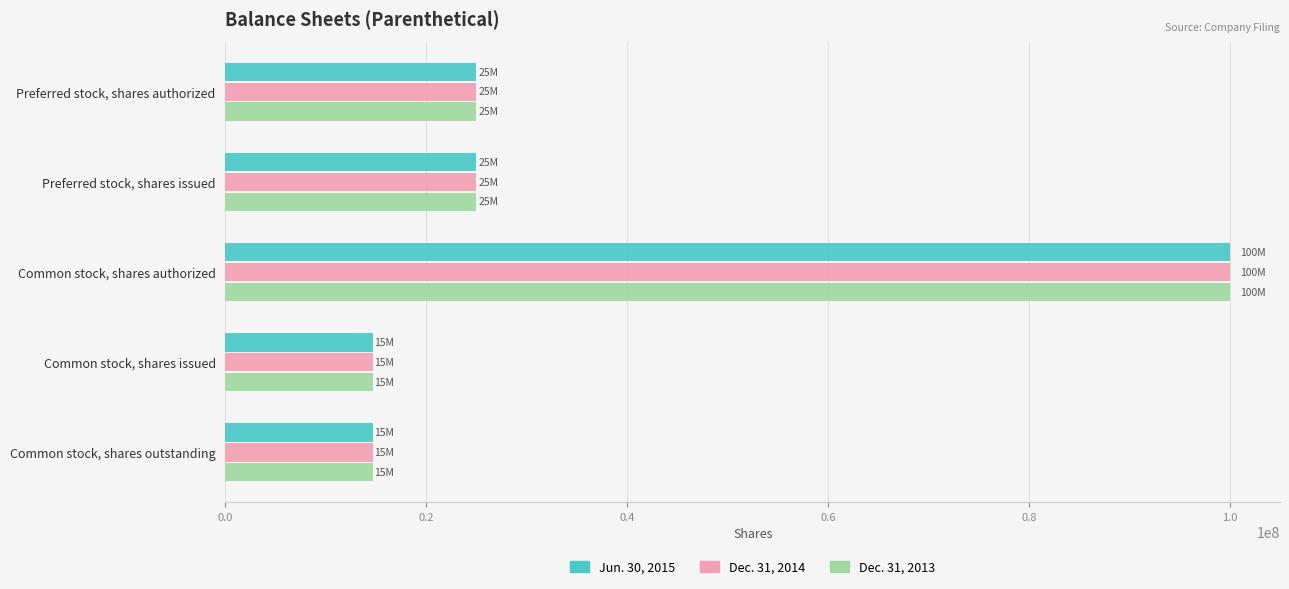

What is the smallest value displayed?

14702250